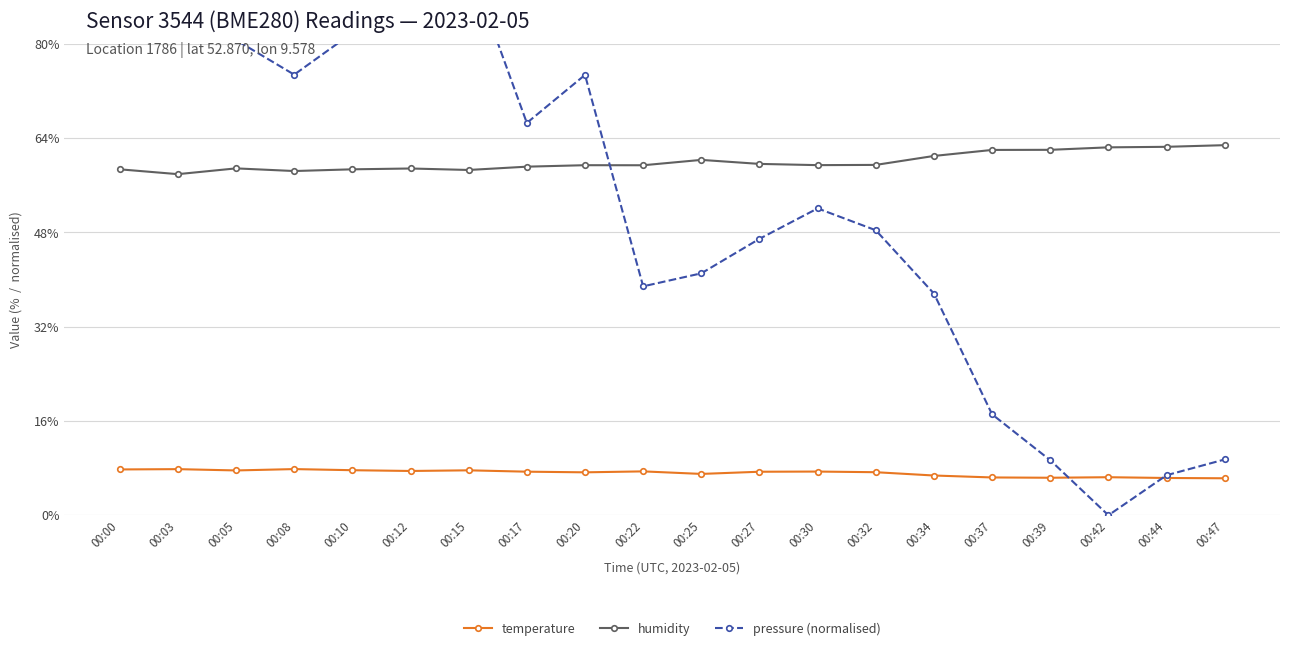

What is the average value of the temperature series?

7.2